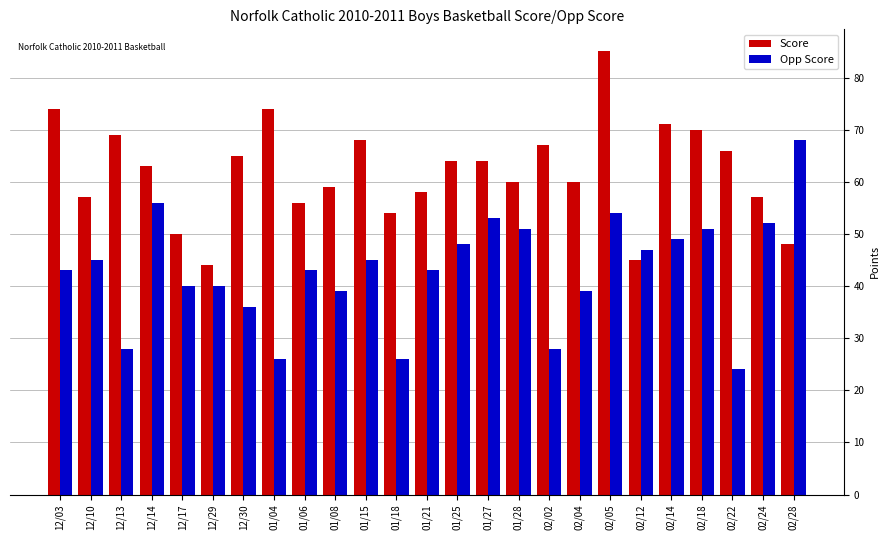

What is the average value of the Score series?

62